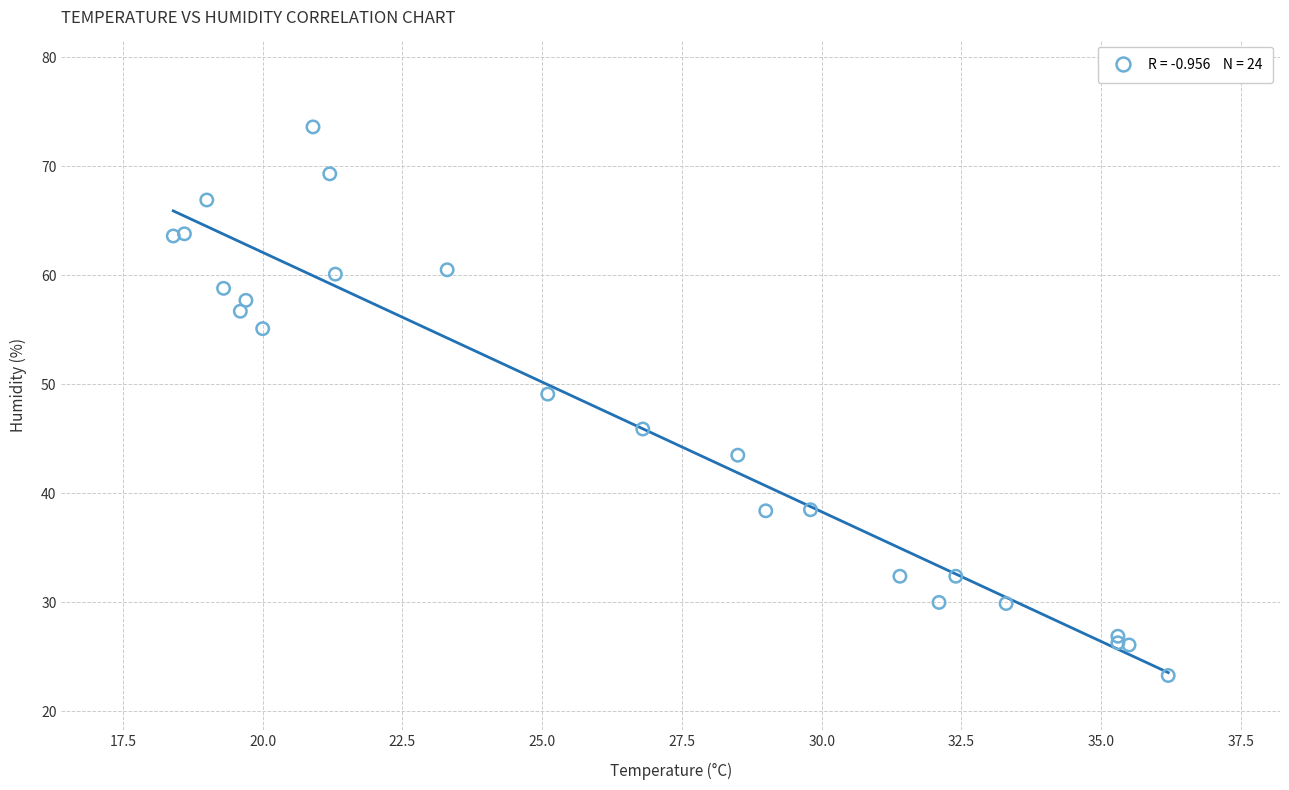

What Y value in the scatter plot is closest to 48?

49.1